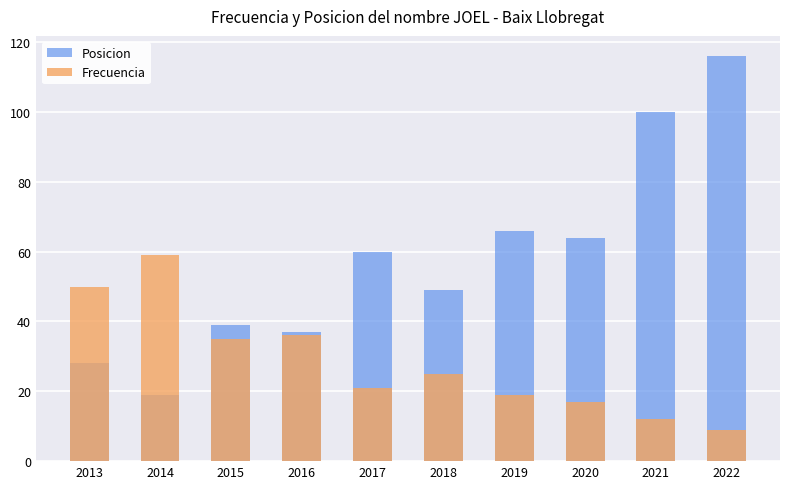

Read the Posicion value at 2015.

39